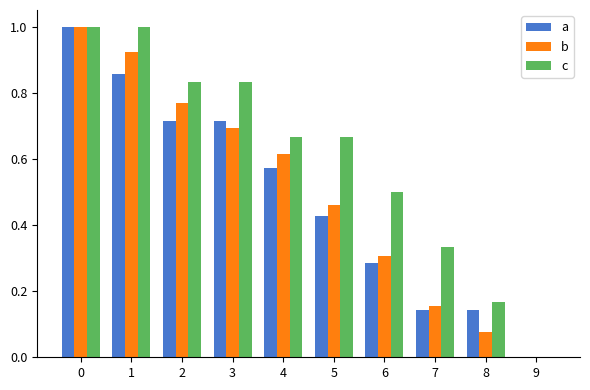

What is the total value across all series at 2?

2.3